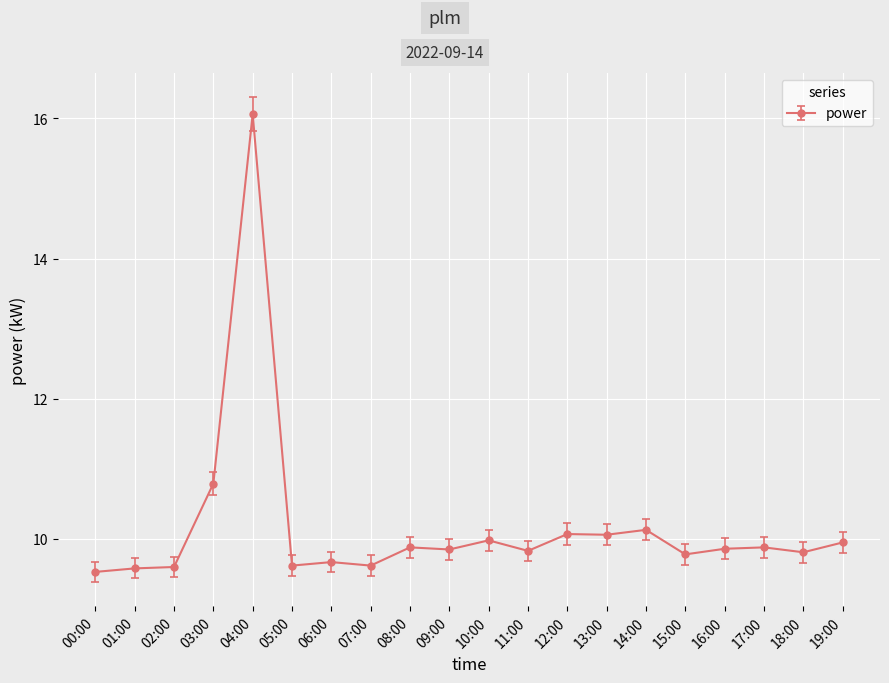

Which label corresponds to the largest value in the chart?

04:00